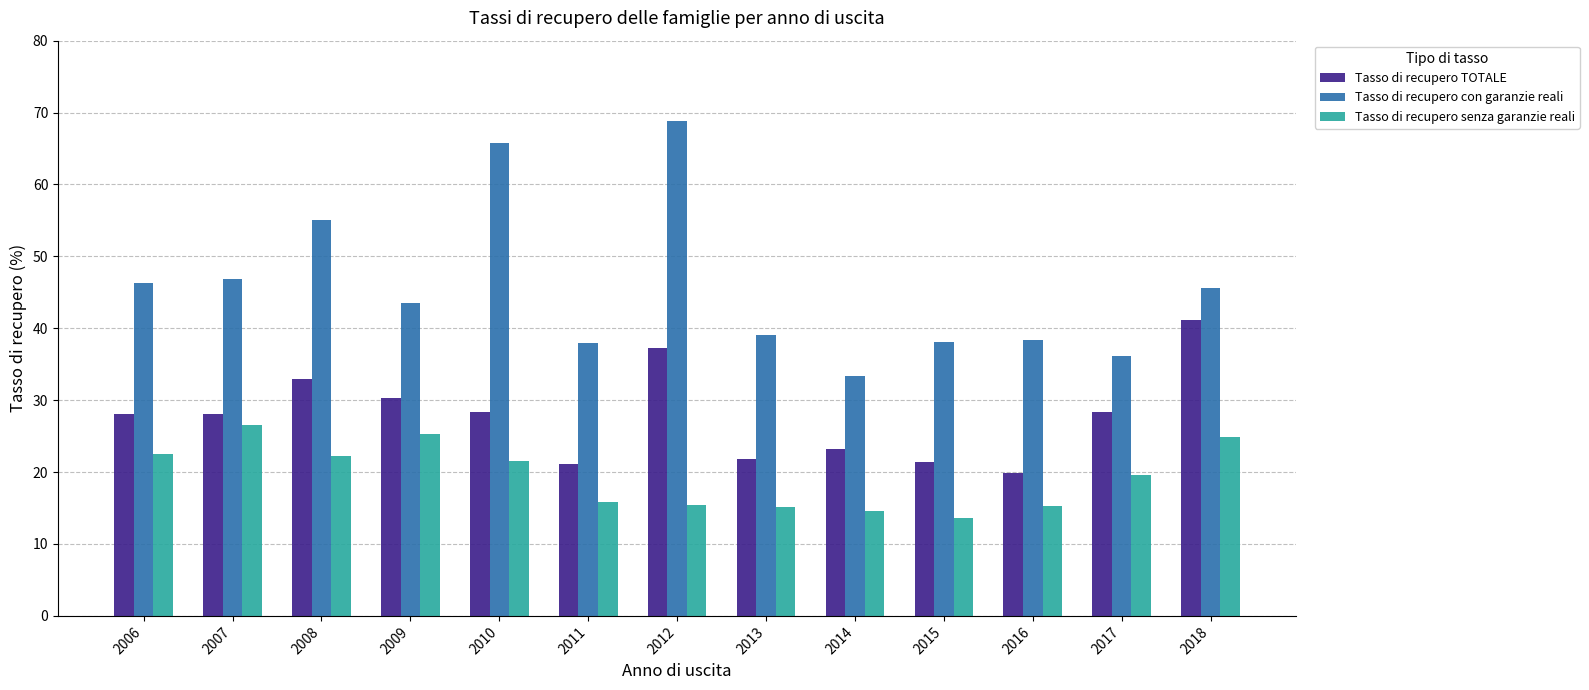

What is the difference between the maximum and second lowest values in the Tasso di recupero con garanzie reali series?

32.7